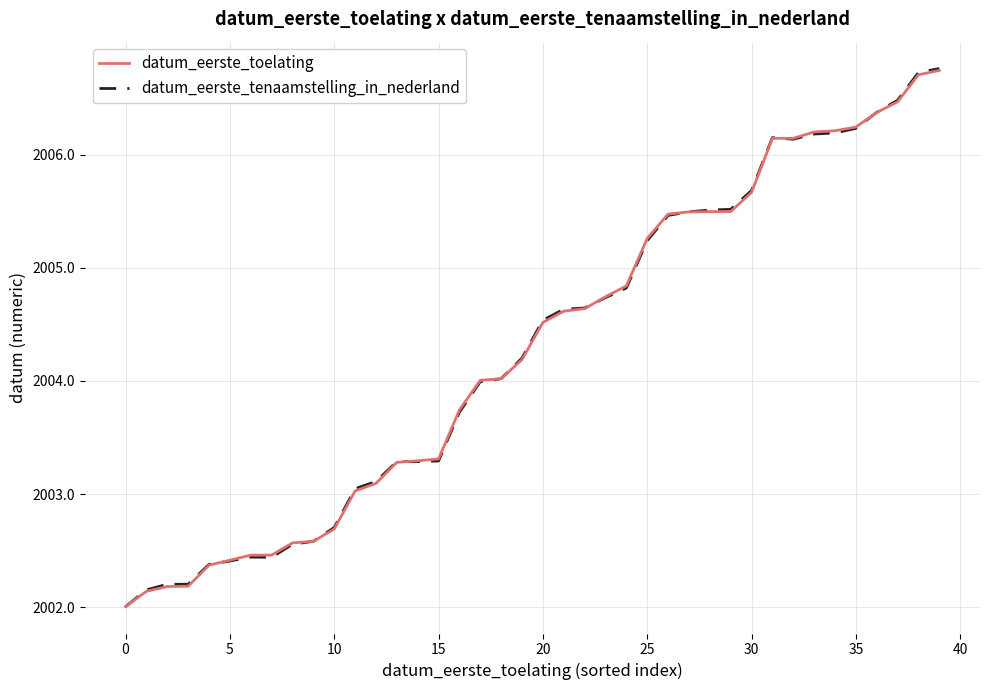

What is the maximum value shown in the chart?

2006.8